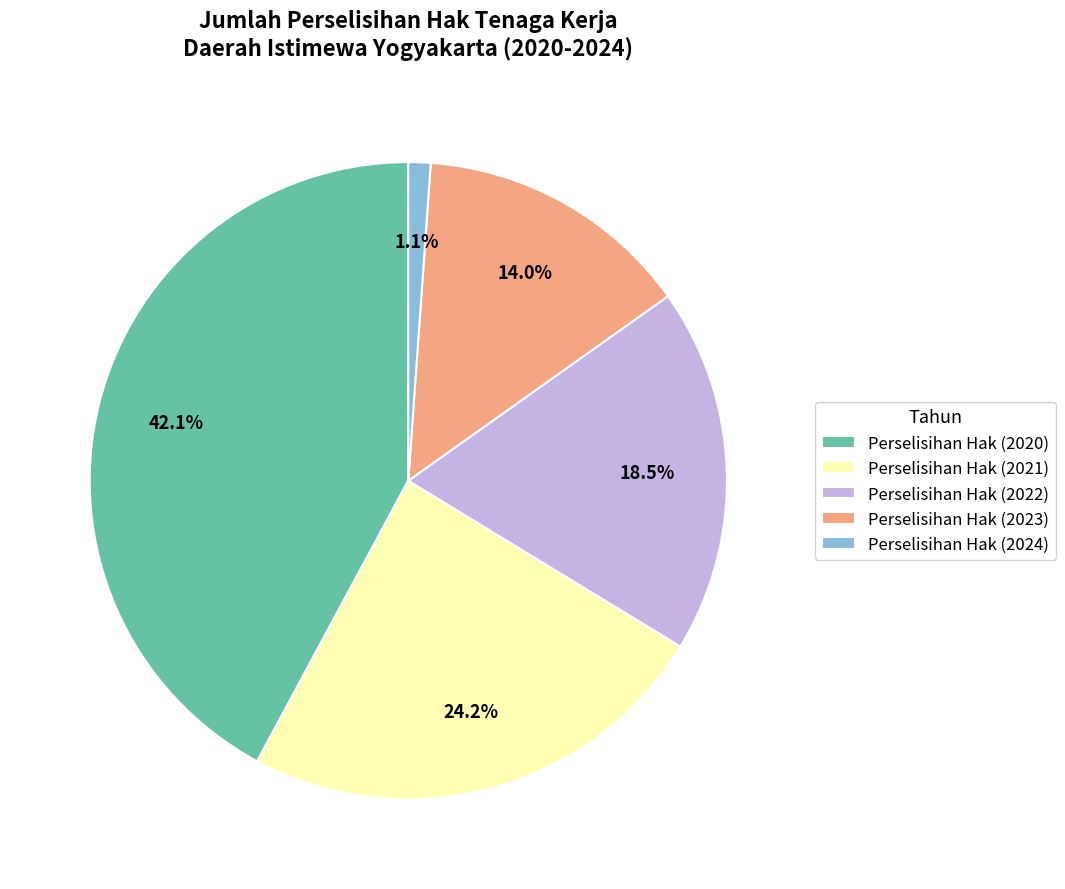

Is there any slice that represents more than half of the pie?

No